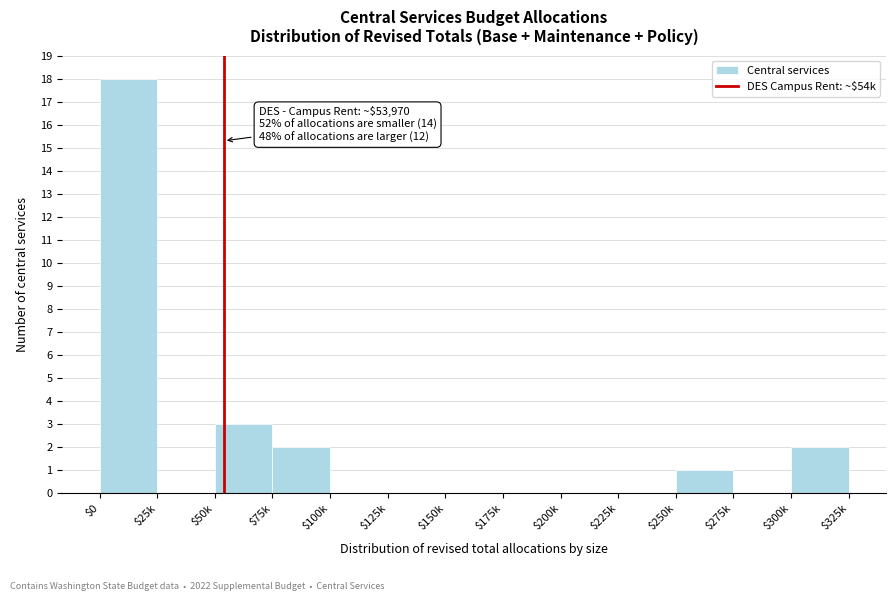

What is the greatest value displayed?

18